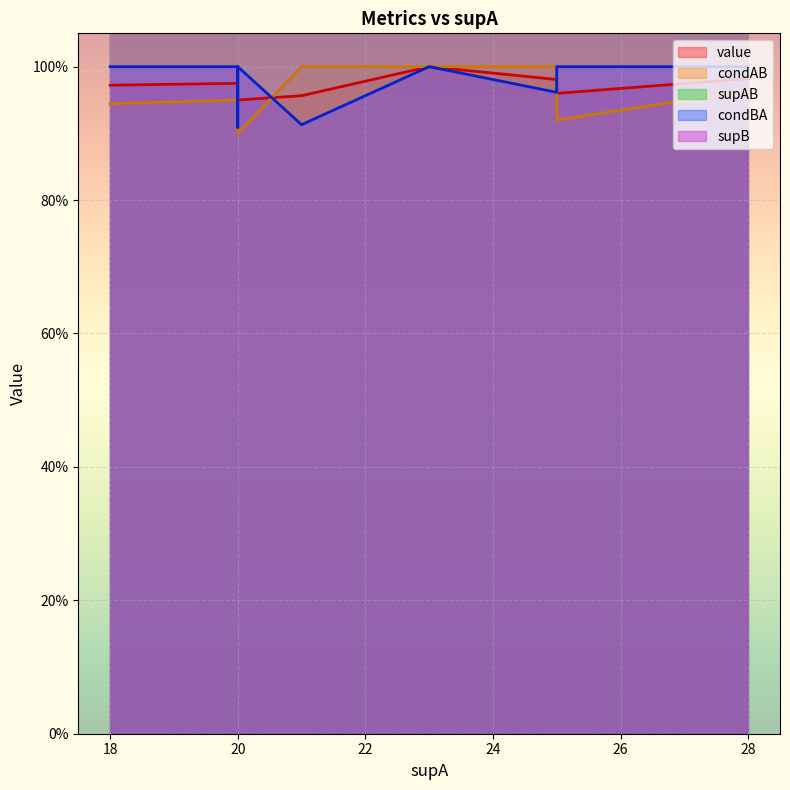

True or false: supB and condAB intersect in this chart.

False